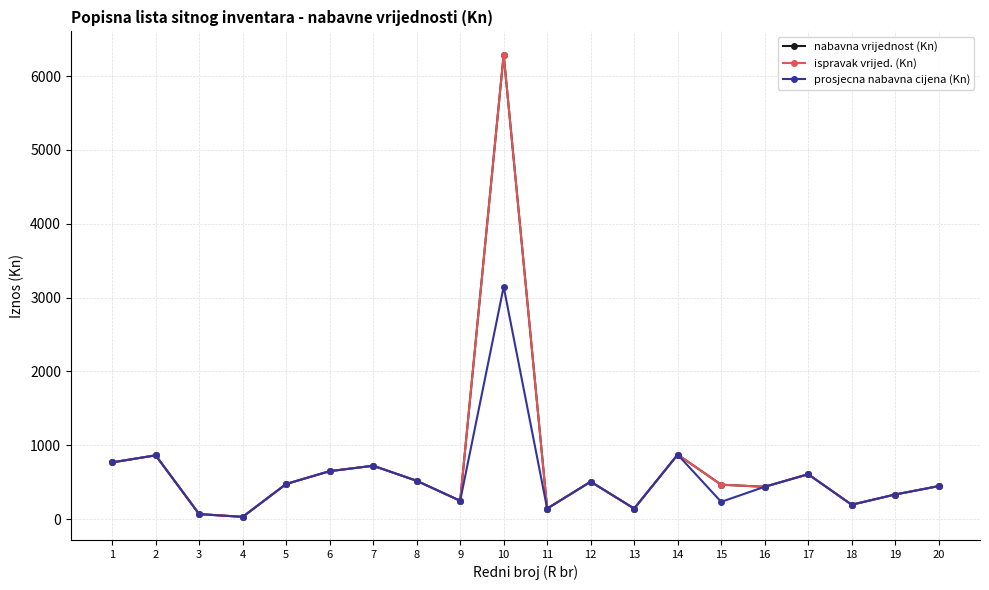

Between 18 and 2, which is larger?

2